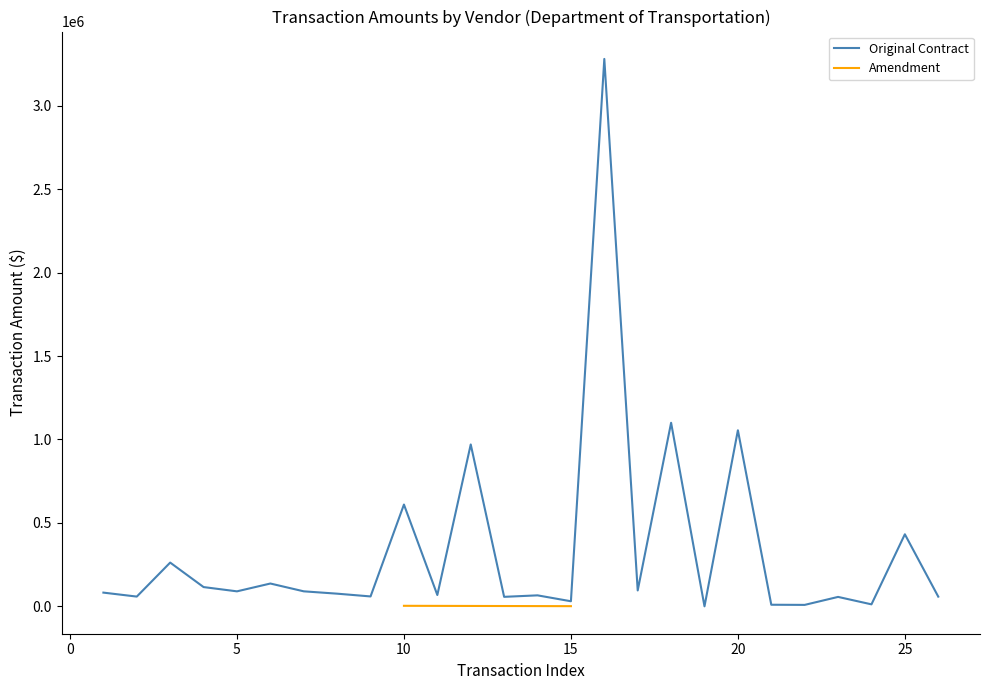

What is the greatest value displayed?

3280000